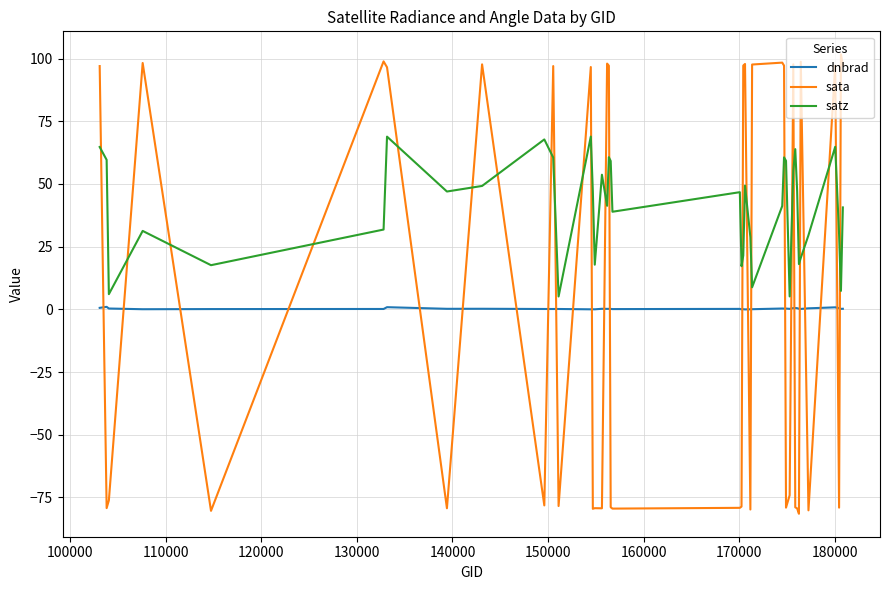

Rank the series by their maximum value, from lowest to highest.

dnbrad, satz, sata